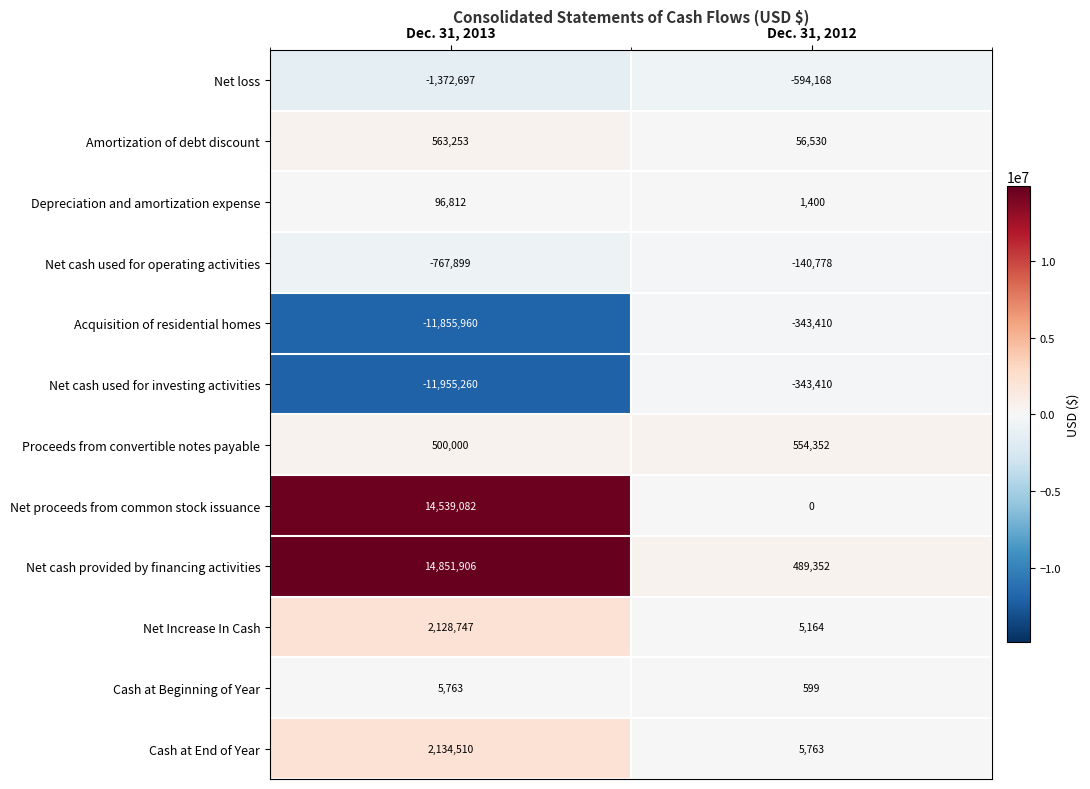

What is the maximum value shown in the chart?

14851906